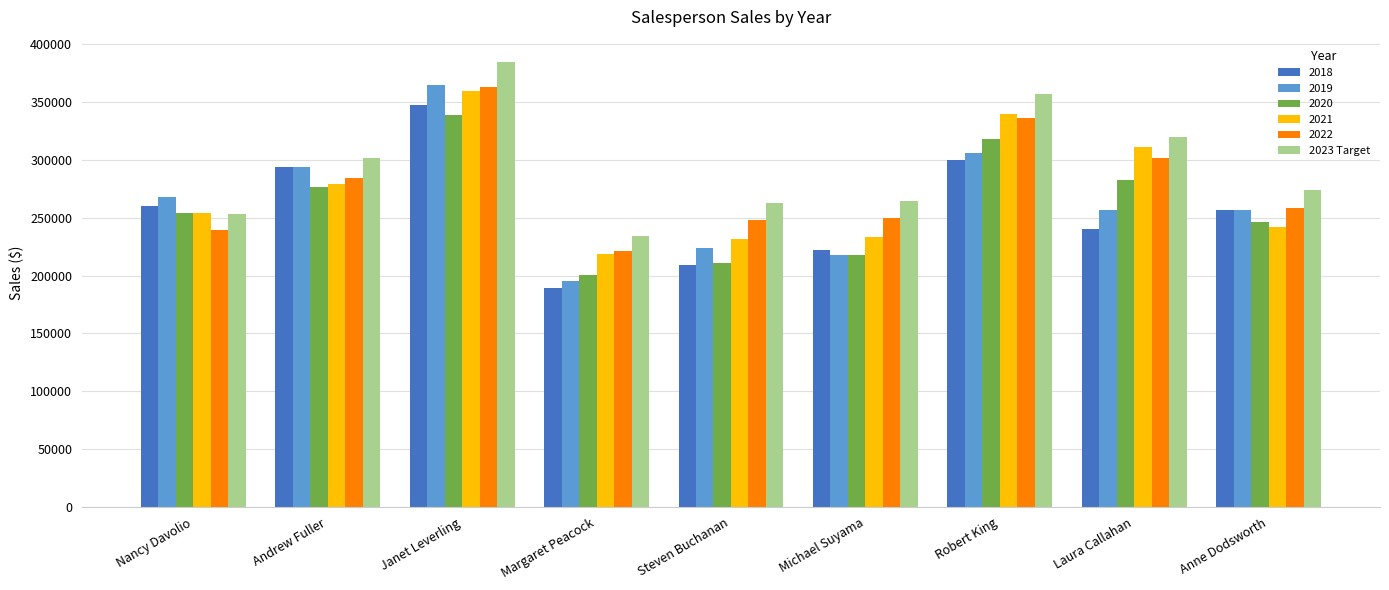

What is the sum of all 2021 values?

2468666.0